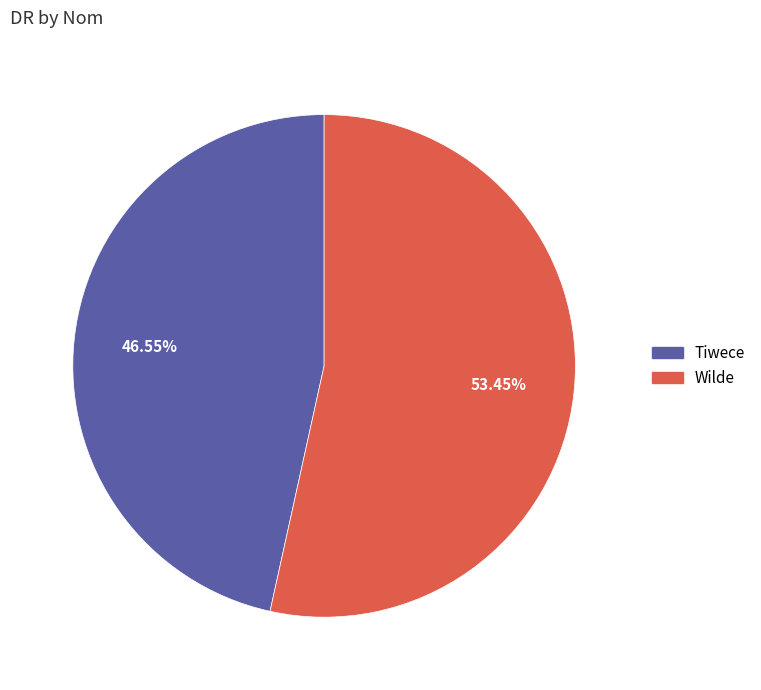

Which slice is the largest?

Wilde